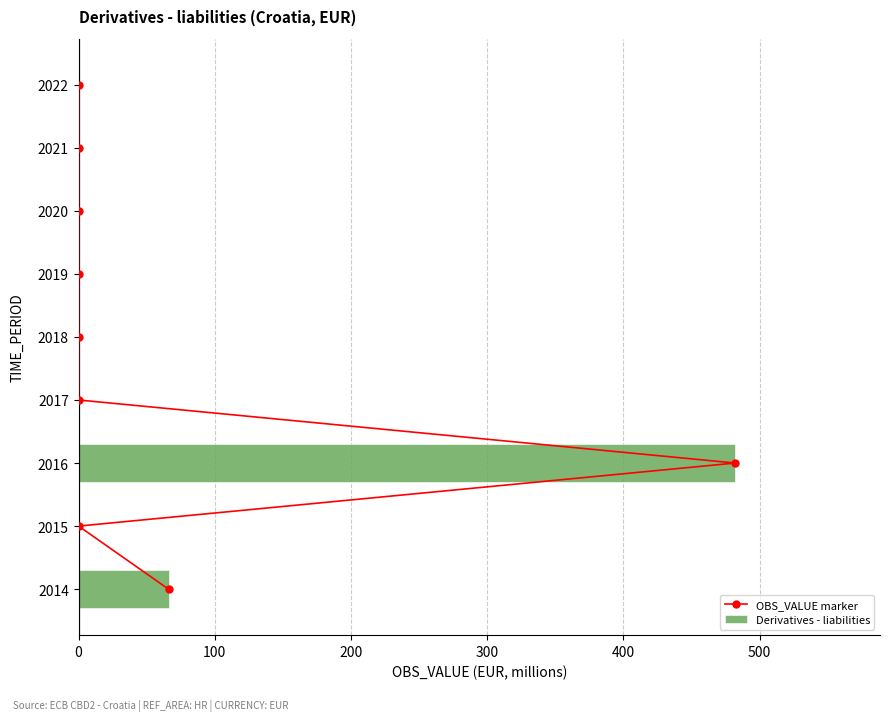

List the series in order of their overall mean, lowest first.

OBS_VALUE marker, Derivatives - liabilities